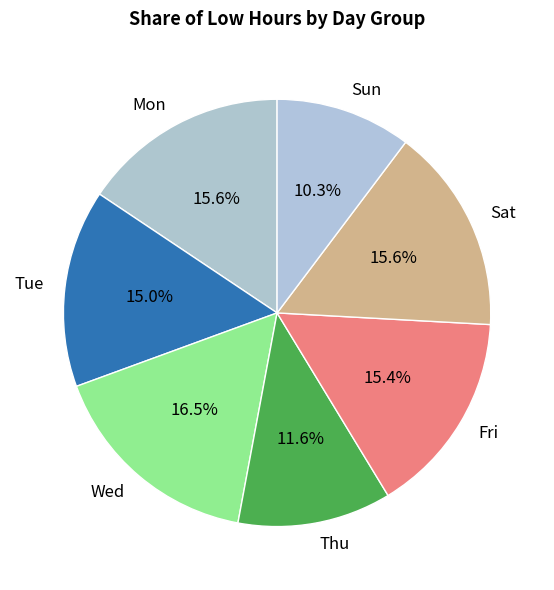

How many slices are in this pie chart?

7